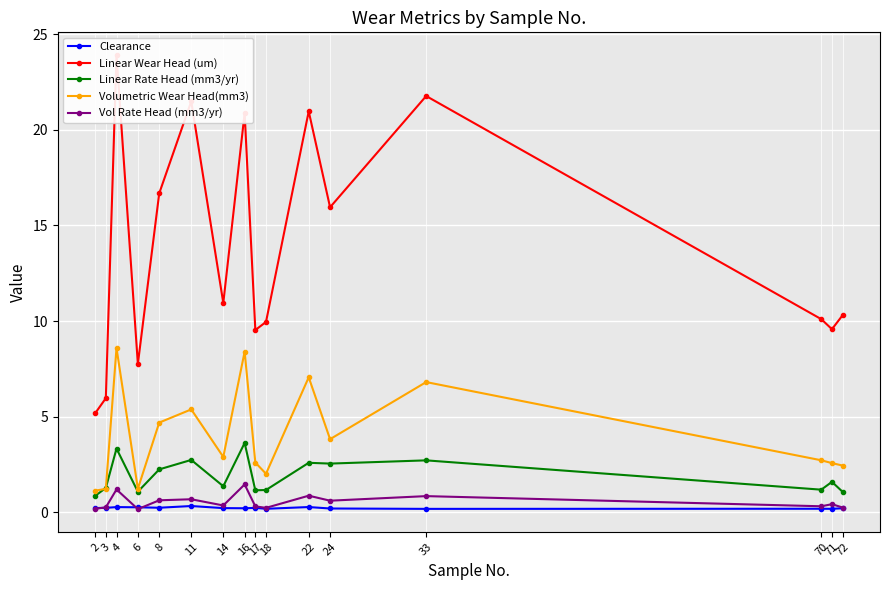

True or false: Linear Rate Head (mm3/yr) and Volumetric Wear Head(mm3) intersect in this chart.

True